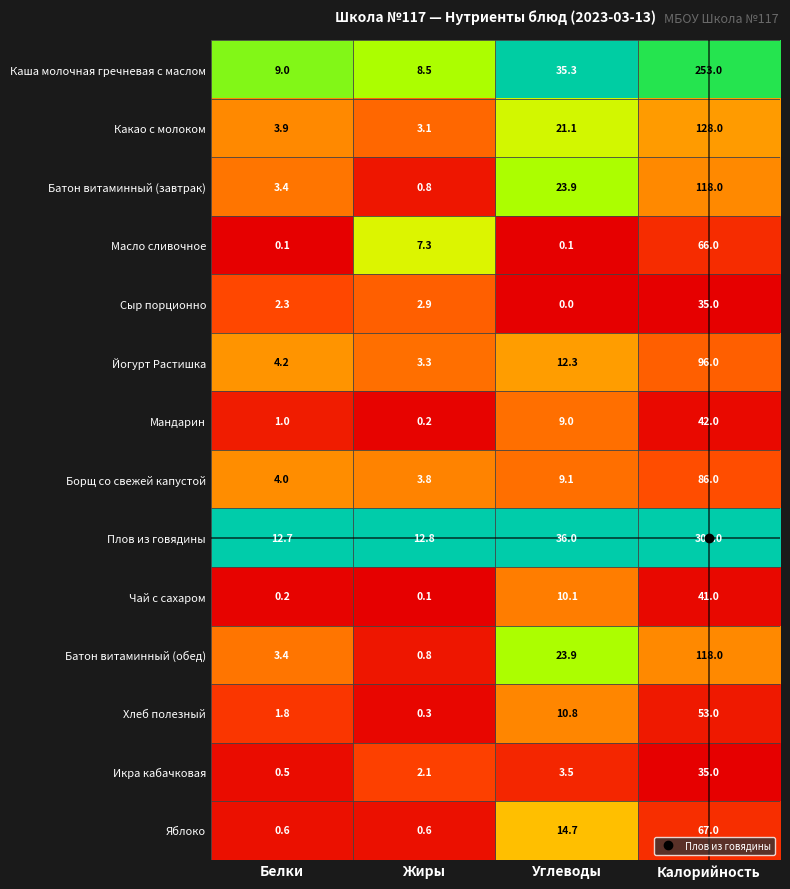

What is the difference between the highest and lowest values at Белки?

12.6